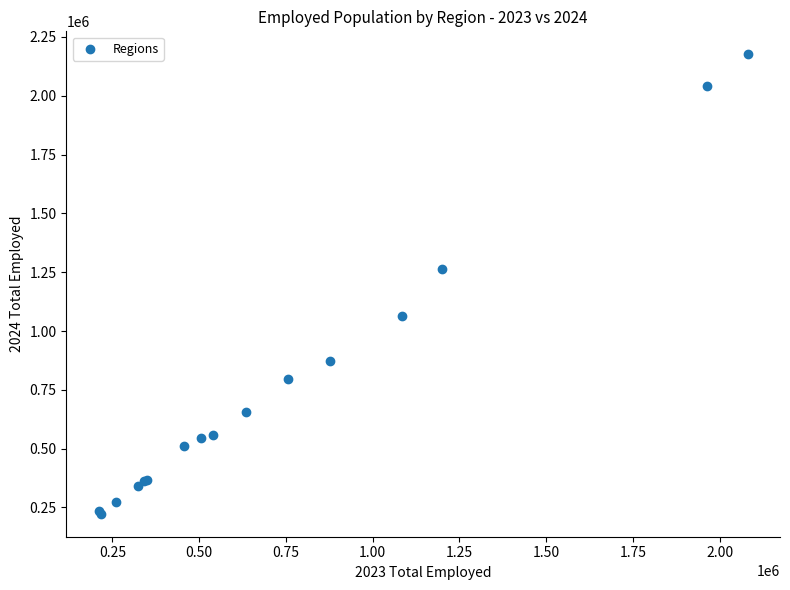

What Y value in the scatter plot is closest to 1199763?

1263668.0